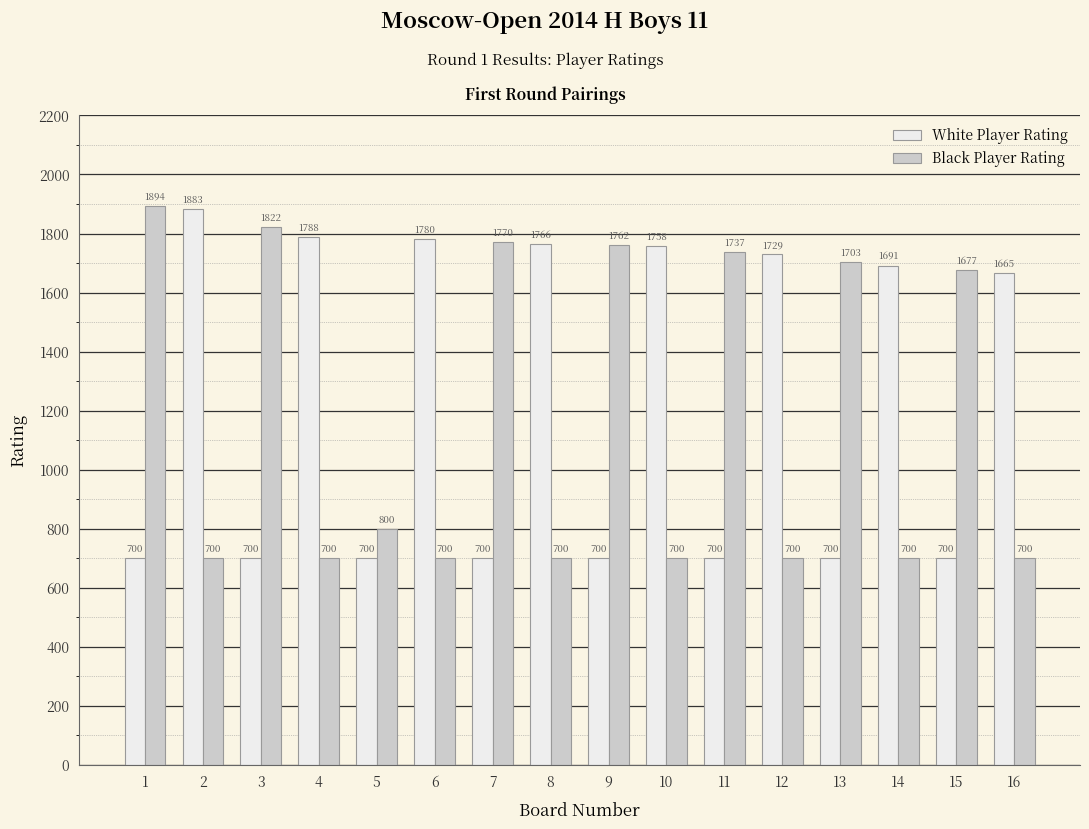

Which series has the largest range (max minus min)?

Black Player Rating